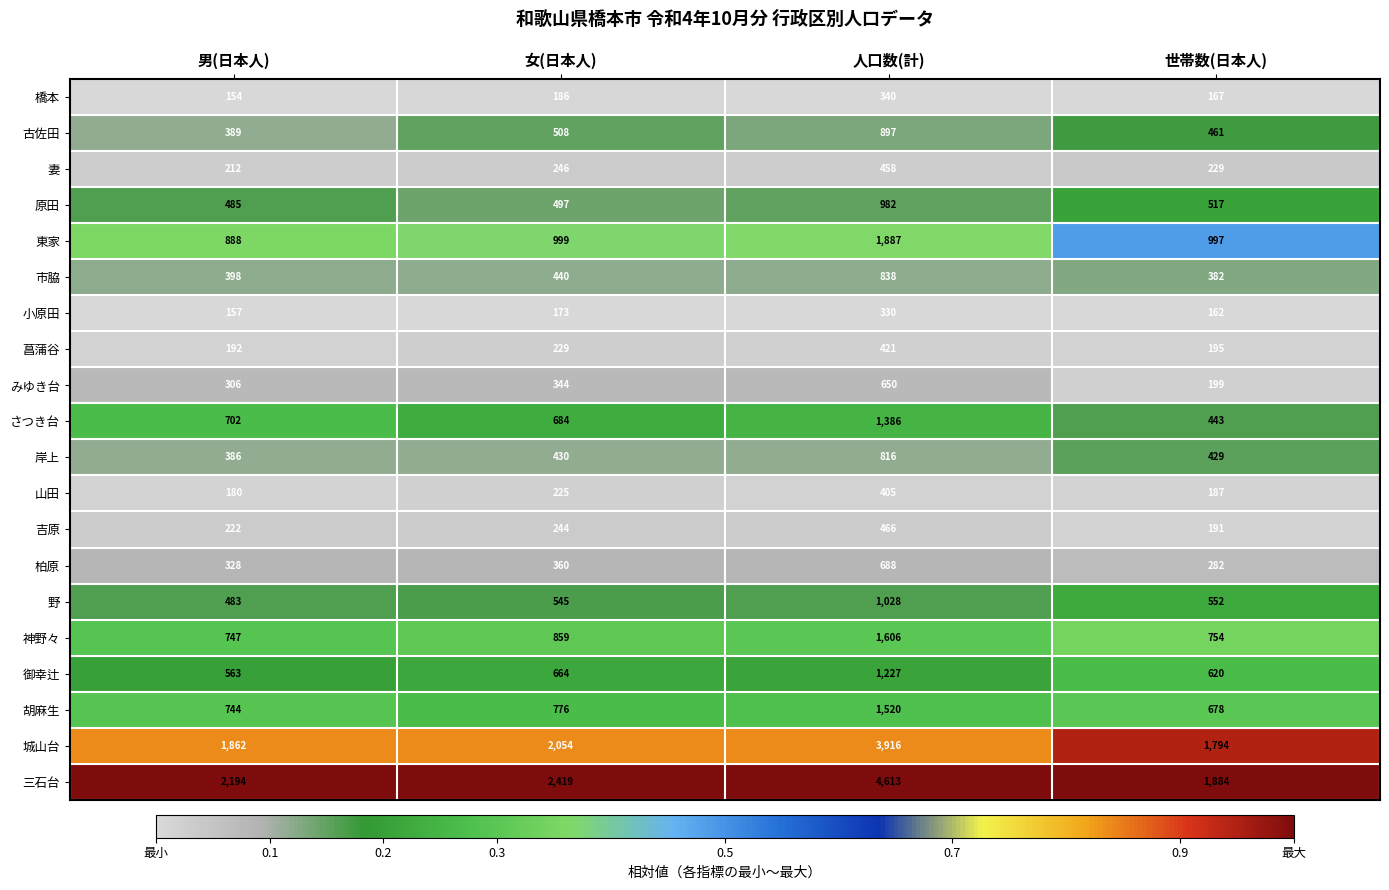

List the series in order of their peak value, highest first.

三石台, 城山台, 東家, 神野々, 胡麻生, さつき台, 御幸辻, 野, 原田, 古佐田, 市脇, 岸上, 柏原, みゆき台, 吉原, 妻, 菖蒲谷, 山田, 橋本, 小原田